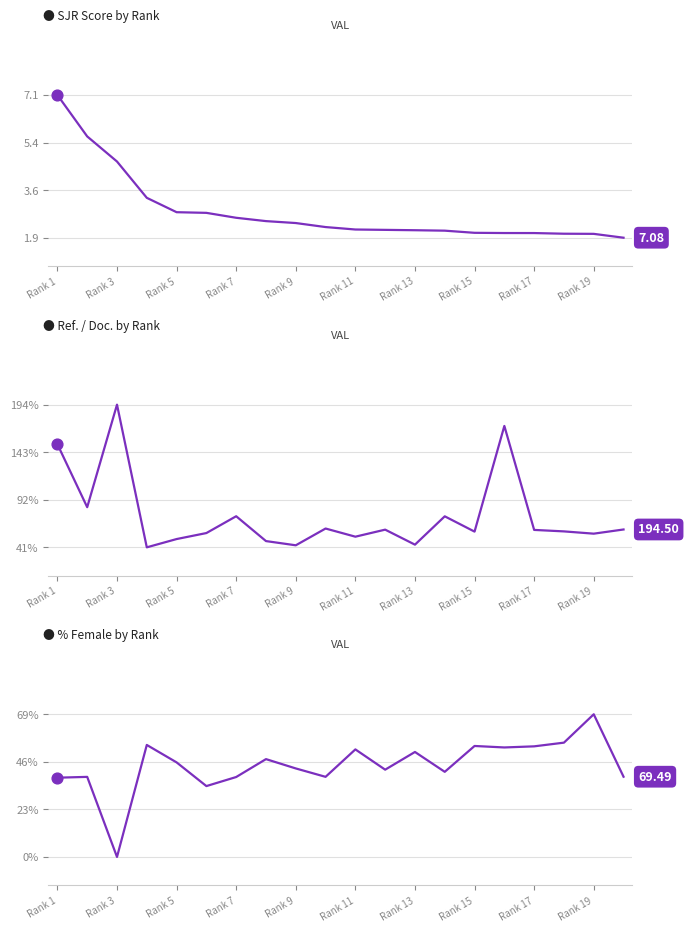

What are all the series names shown in the legend?

SJR Score by Rank, Ref. / Doc. by Rank, % Female by Rank